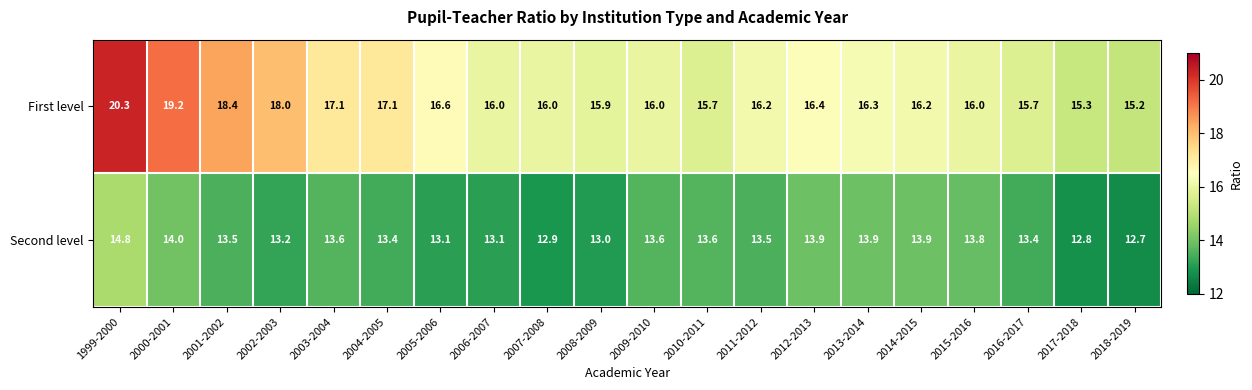

Which series has the largest total across all categories?

First level